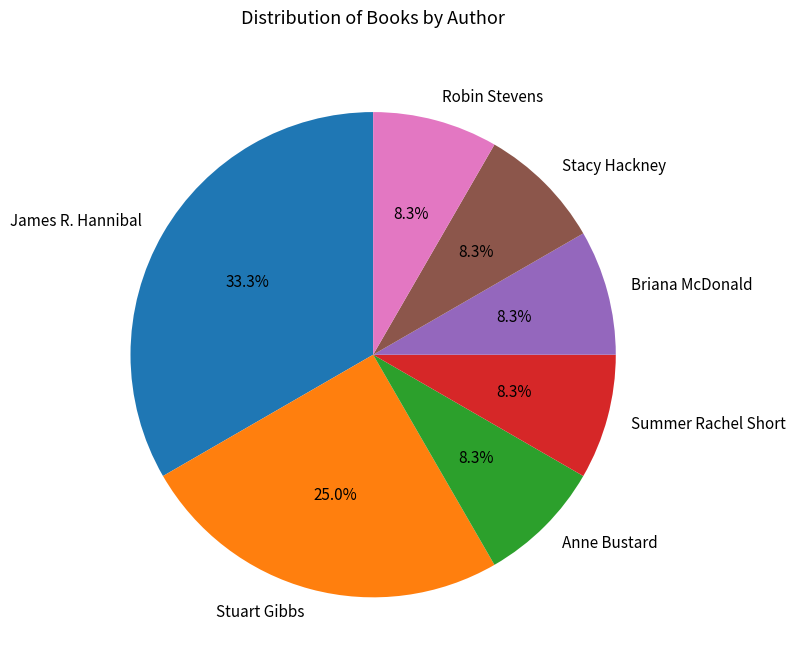

To the nearest percent, what percentage of the pie is Summer Rachel Short?

8%